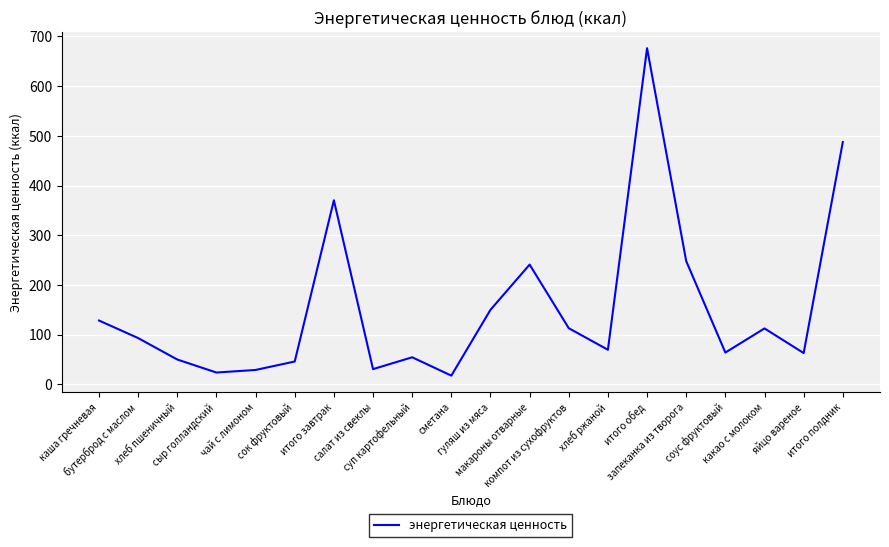

What is the smallest value displayed?

17.6